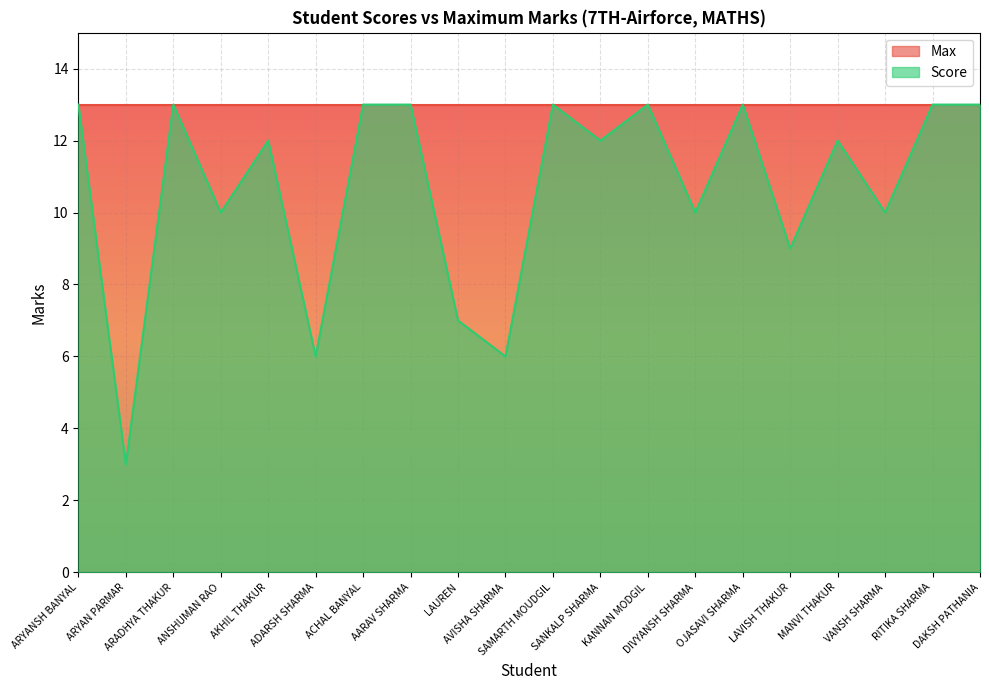

Between LAUREN and ADARSH SHARMA, which is larger?

LAUREN